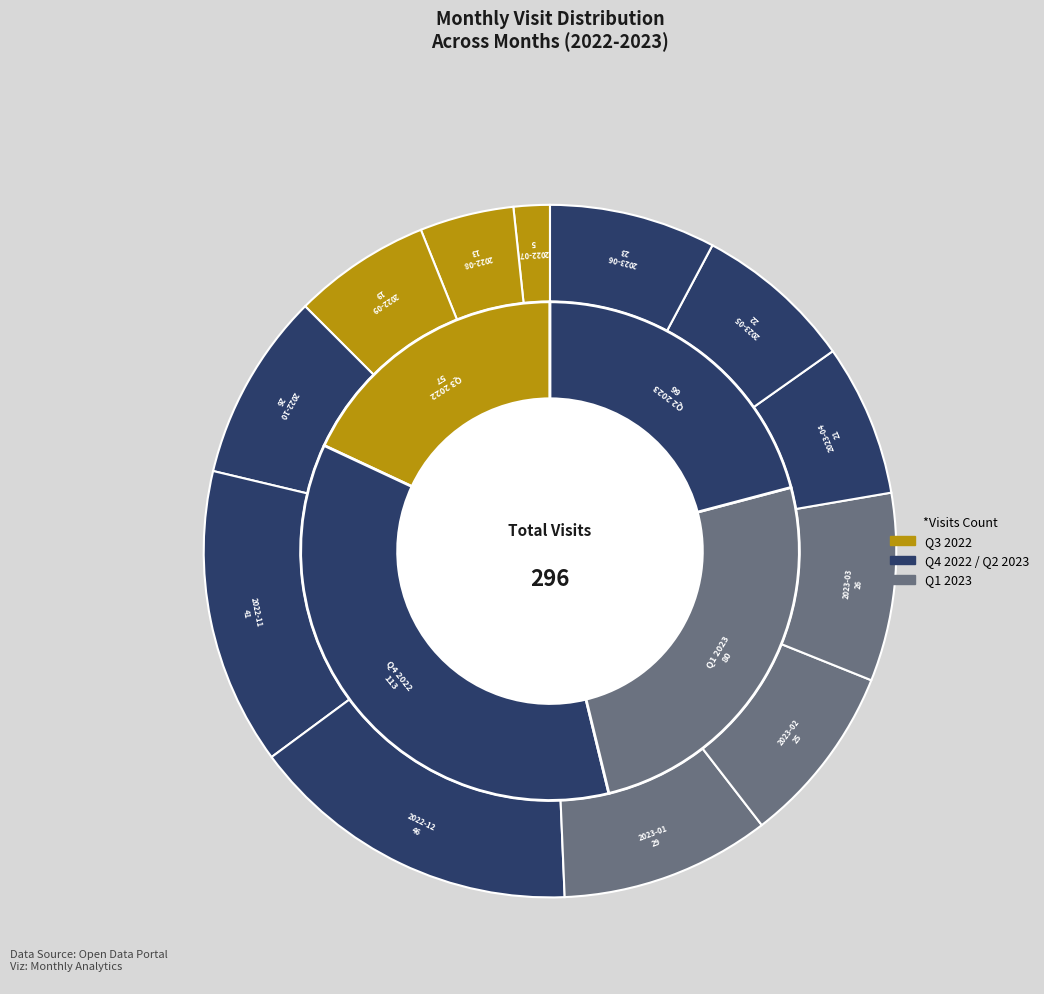

Which category has the biggest portion of the pie?

2022-12